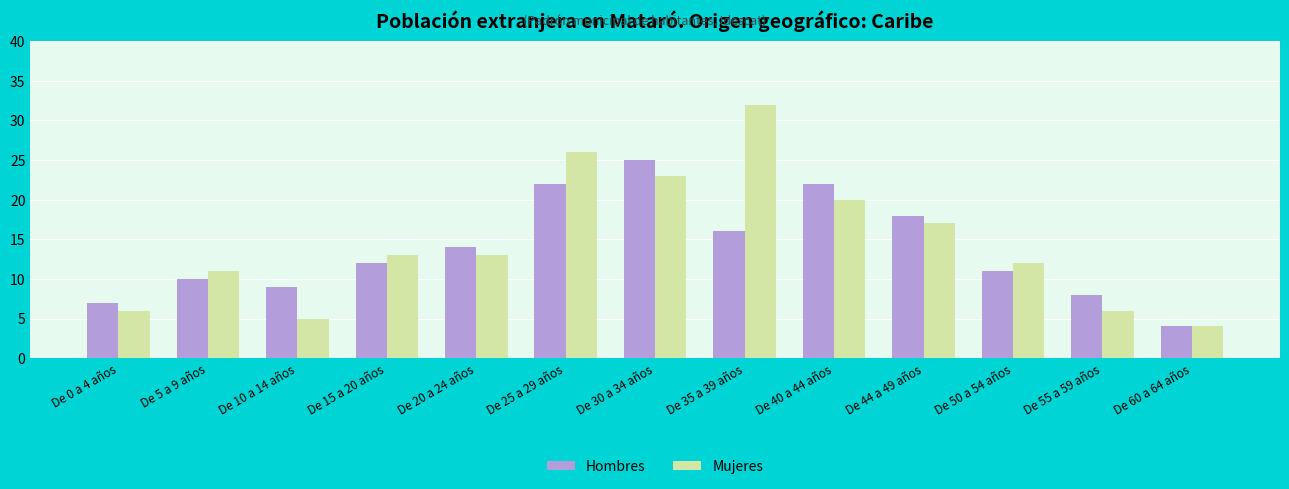

Is it true that Hombres equals 22 at De 40 a 44 años?

True